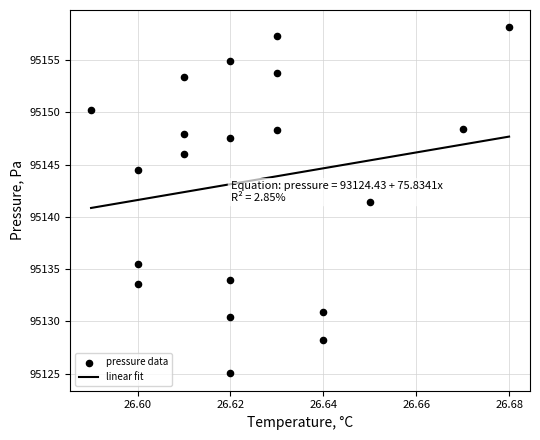

What are all the series names shown in the legend?

linear fit, pressure data